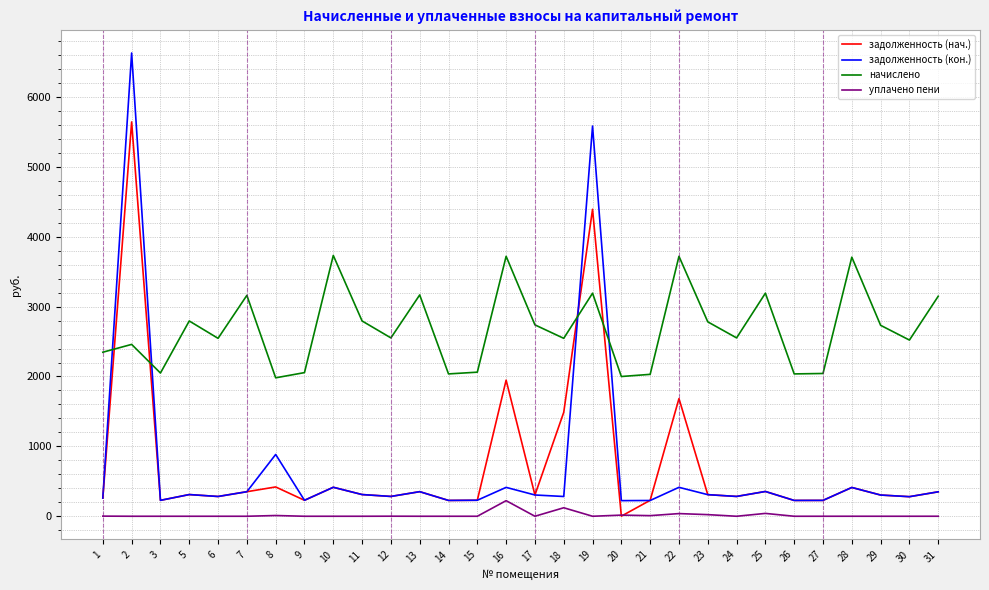

How many values in the задолженность (кон.) series are below 304?

15